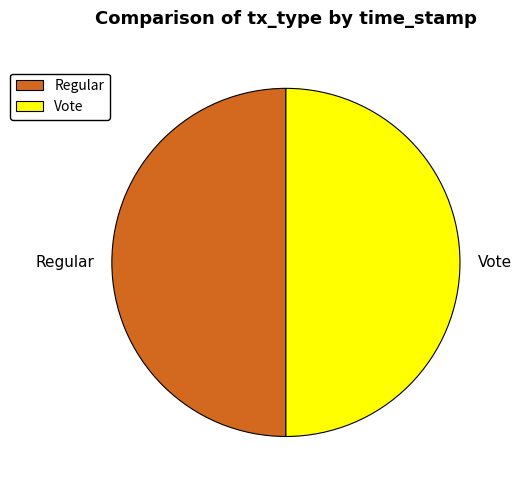

Do Regular and Vote together represent more than half of the pie?

Yes